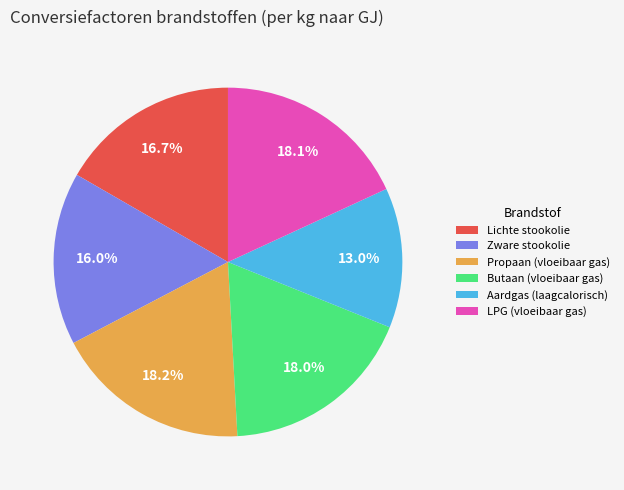

What is the smallest slice in the pie chart?

Aardgas (laagcalorisch)